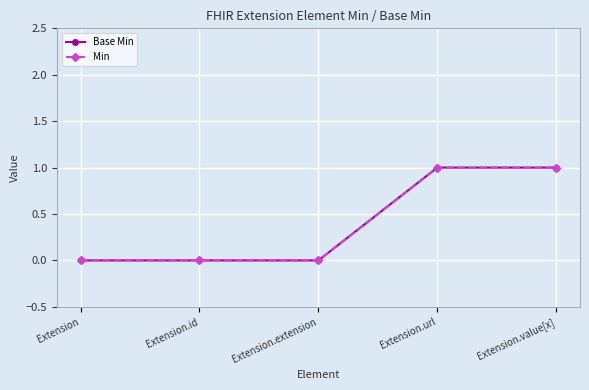

Is this an area chart (filled region under the line)?

No